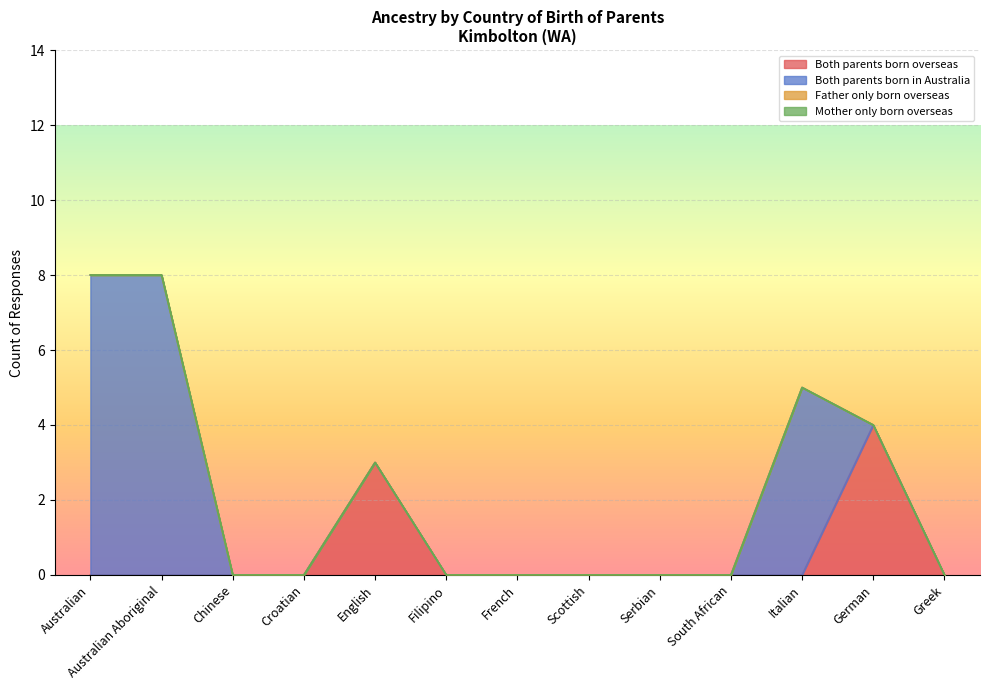

Which series has the widest spread of values?

Both parents born in Australia